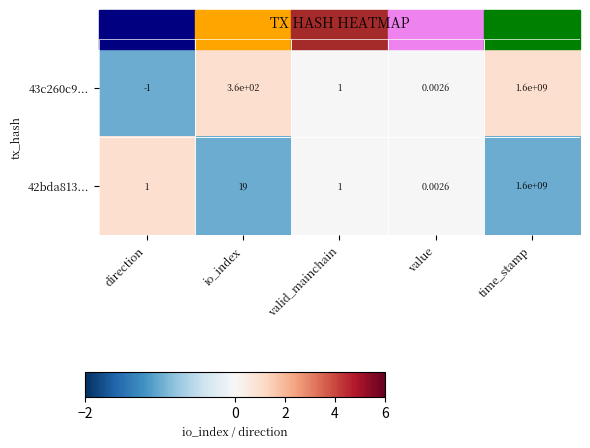

Is the value of 42bda813... at time_stamp greater than the value of 43c260c9... at io_index?

Yes